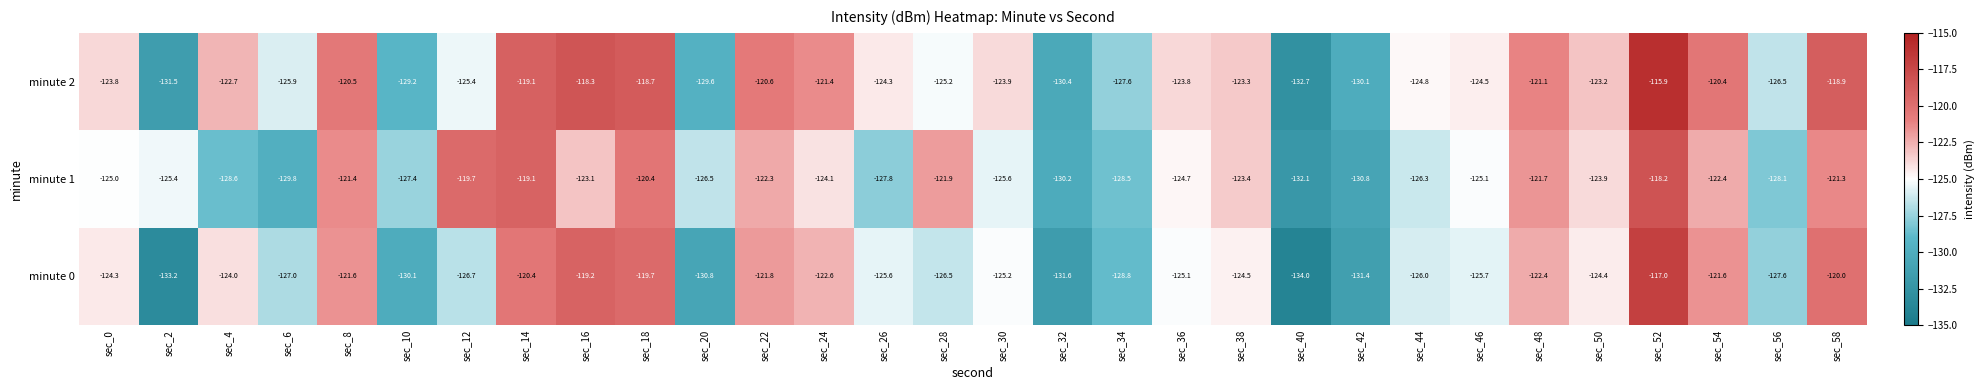

Which series has the largest total across all categories?

minute 2